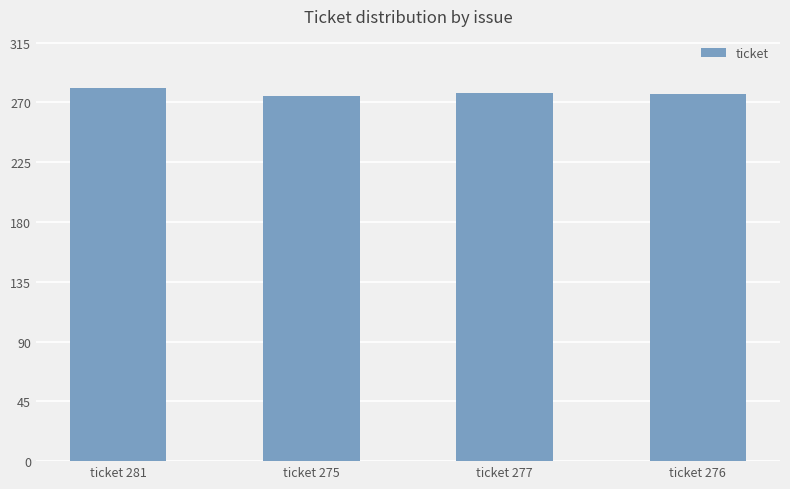

Which category has the highest value across all series?

ticket 281